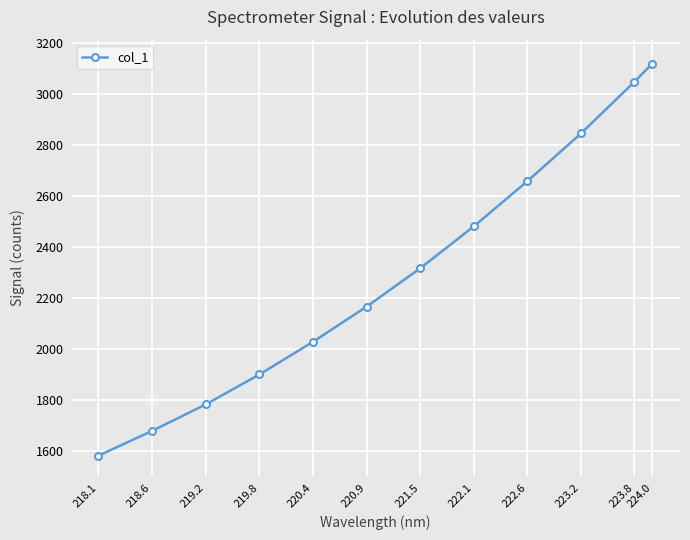

How many lines are shown in the chart?

1